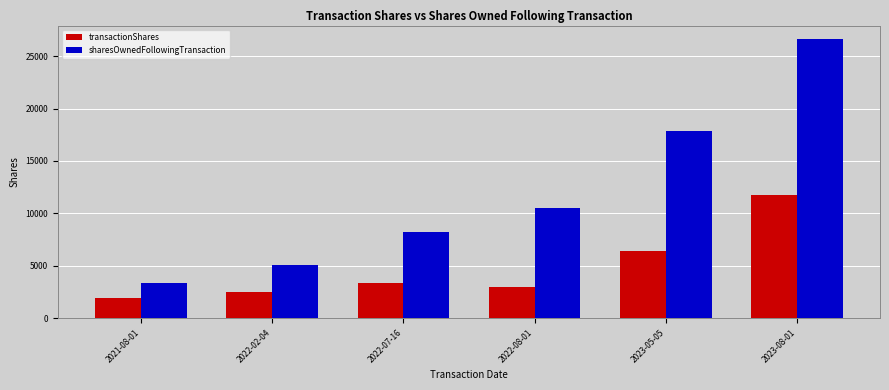

The transactionShares series shows 2500 at 2022-02-04. True or false?

True